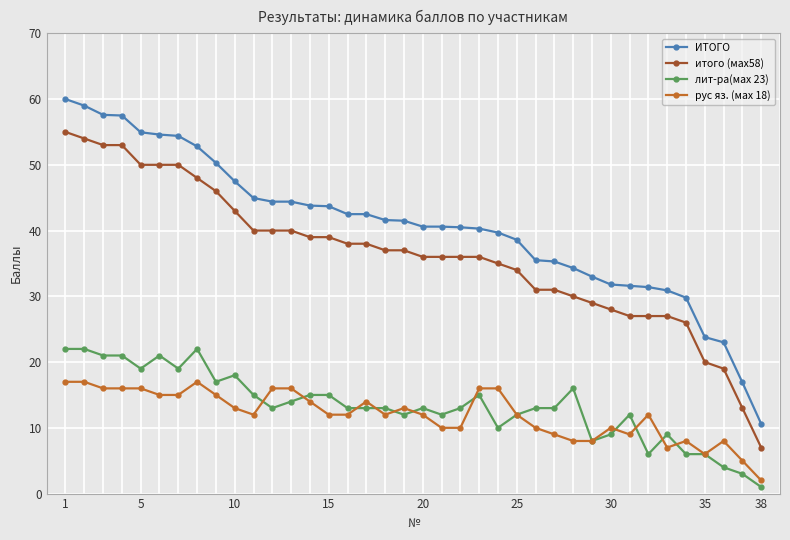

What is the highest value of the ИТОГО series?

60.0